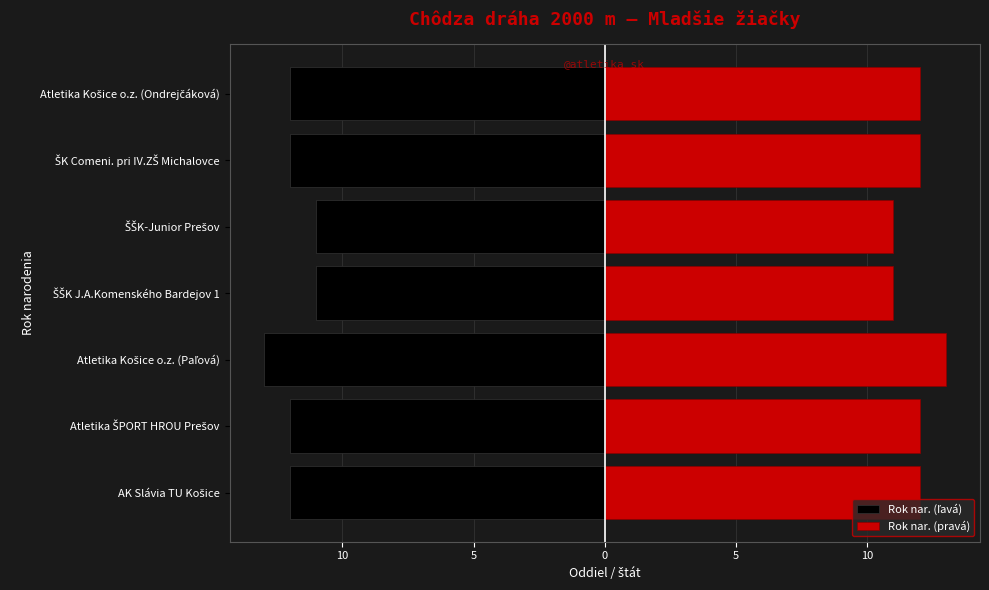

Between Atletika Košice o.z. (Ondrejčáková) and Atletika ŠPORT HROU Prešov, which is larger?

Atletika Košice o.z. (Ondrejčáková)